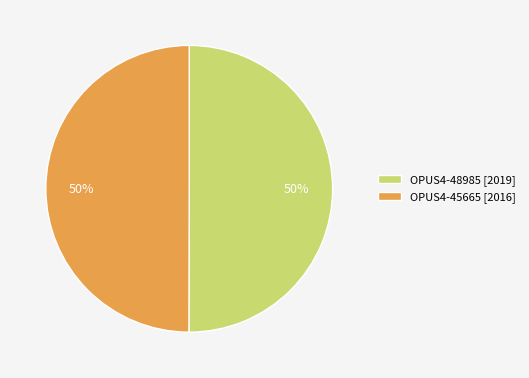

Count the number of slices in the pie.

2